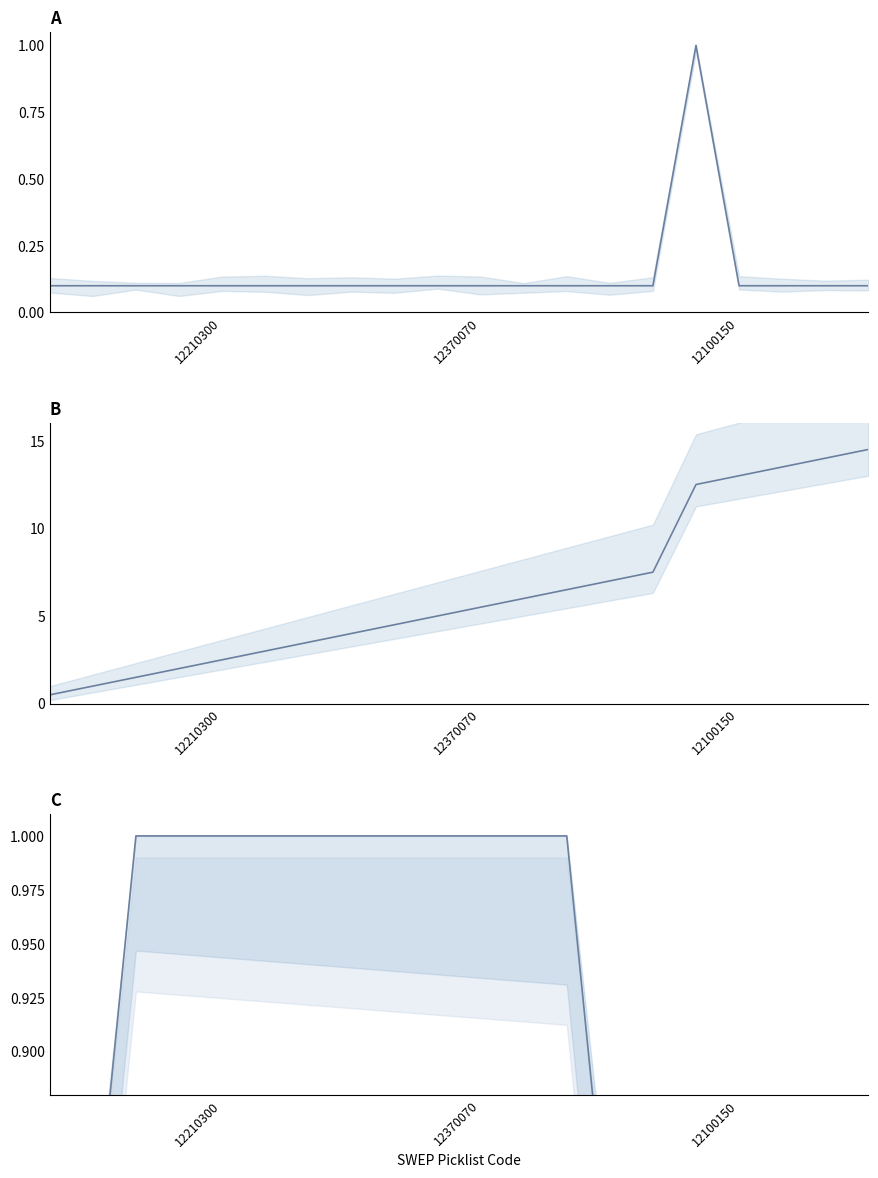

Which series has the widest spread of values?

Cumulative Units per Package